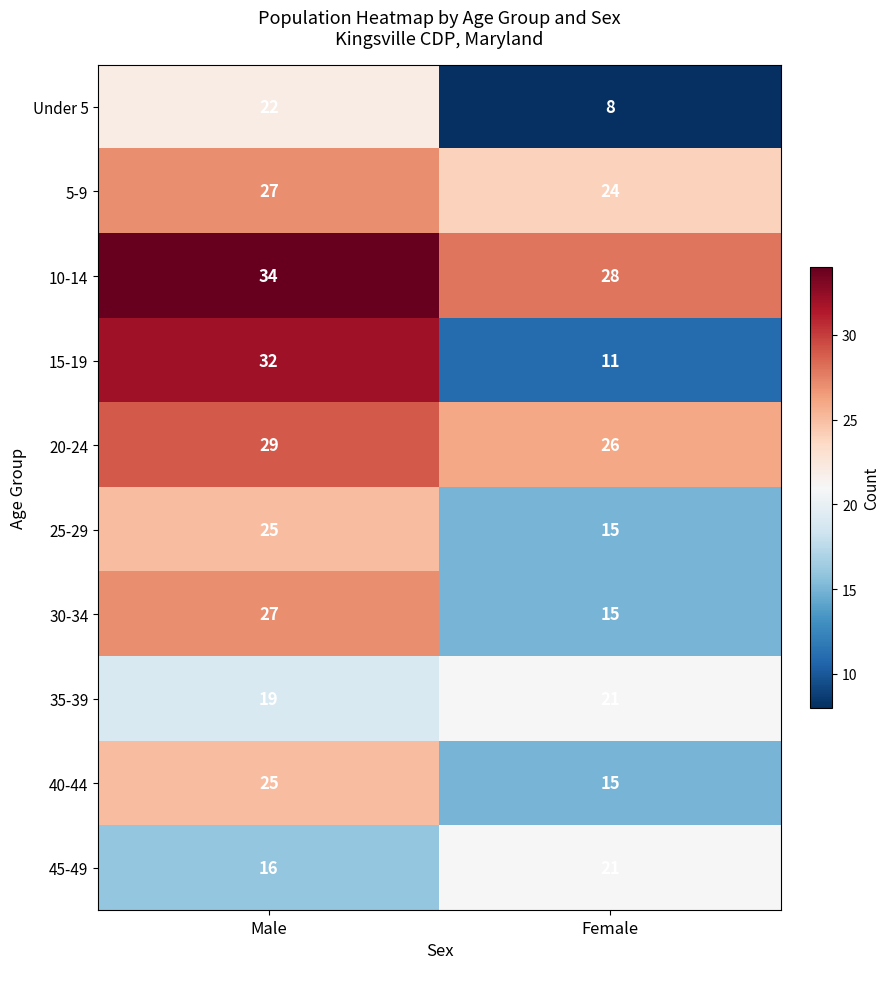

At how many categories does at least one series exceed 13?

2